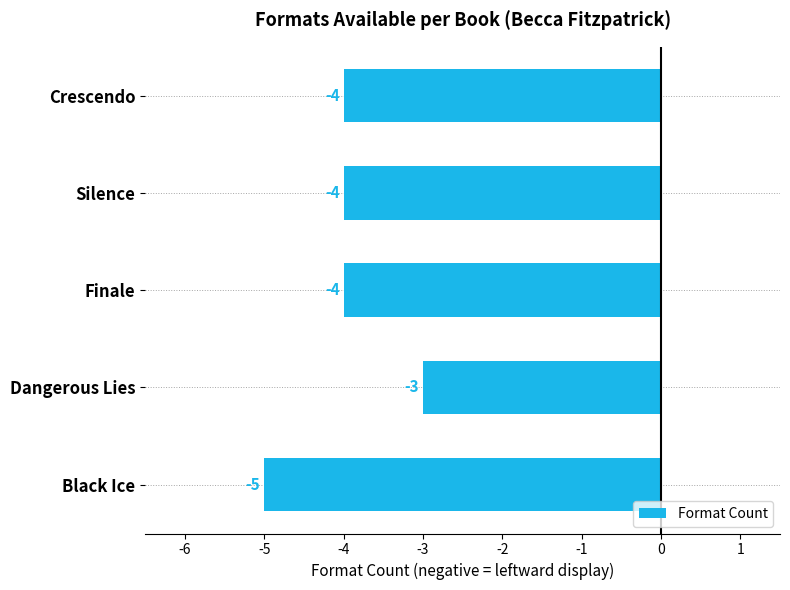

What is the minimum value shown in the chart?

-5